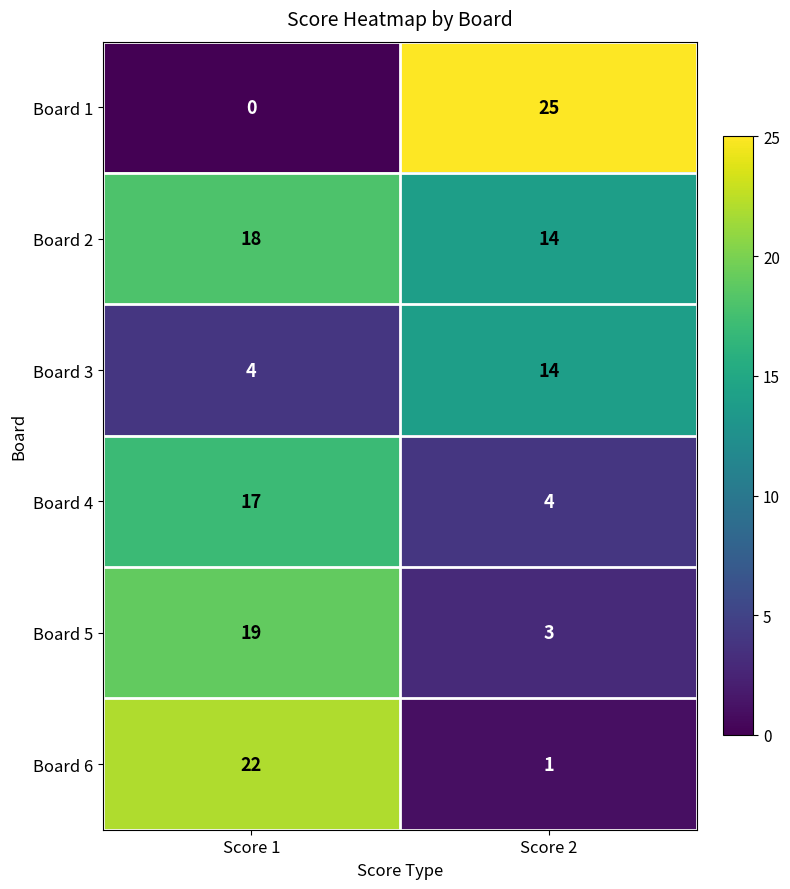

At which label does Board 3 reach its peak?

Score 2